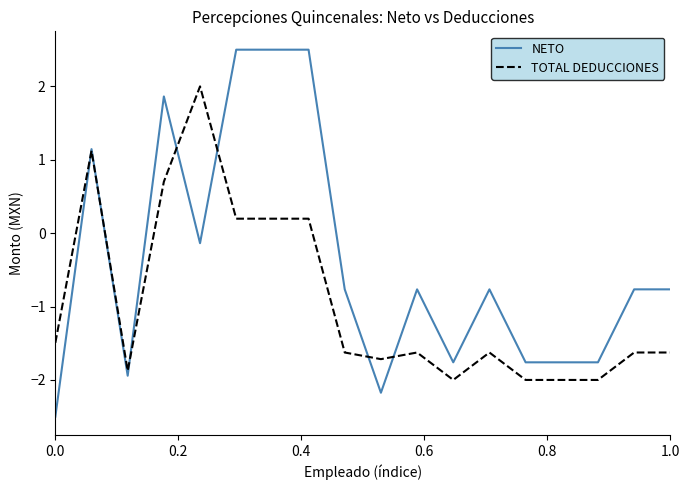

What is the average value of the NETO series?

-0.4